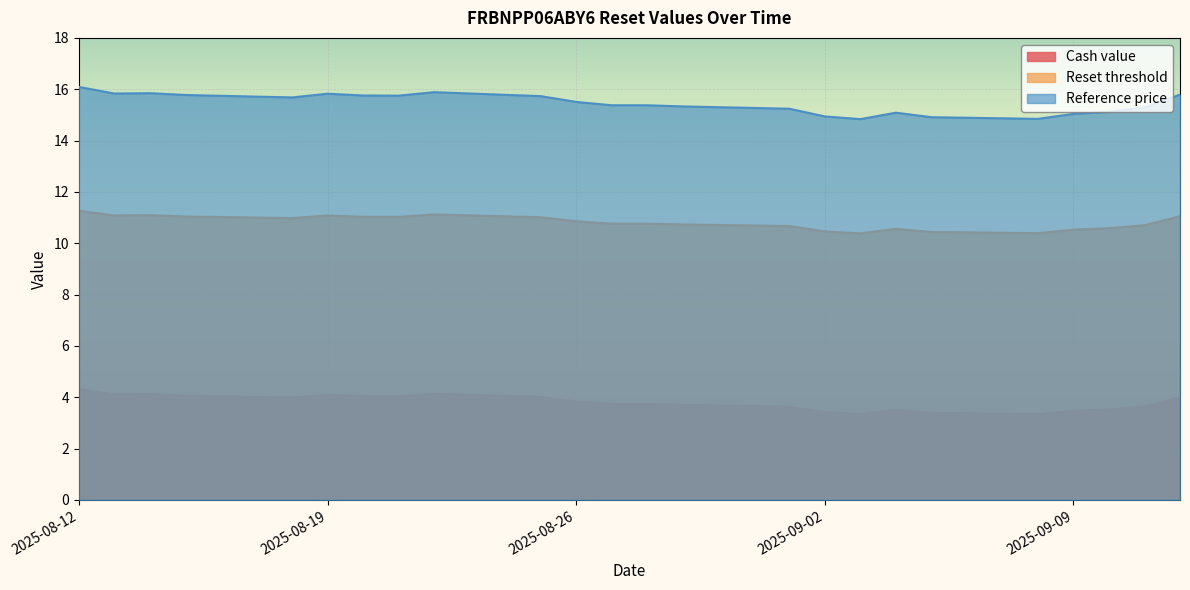

The Cash value series shows 4.0 at 2025-08-25. True or false?

True